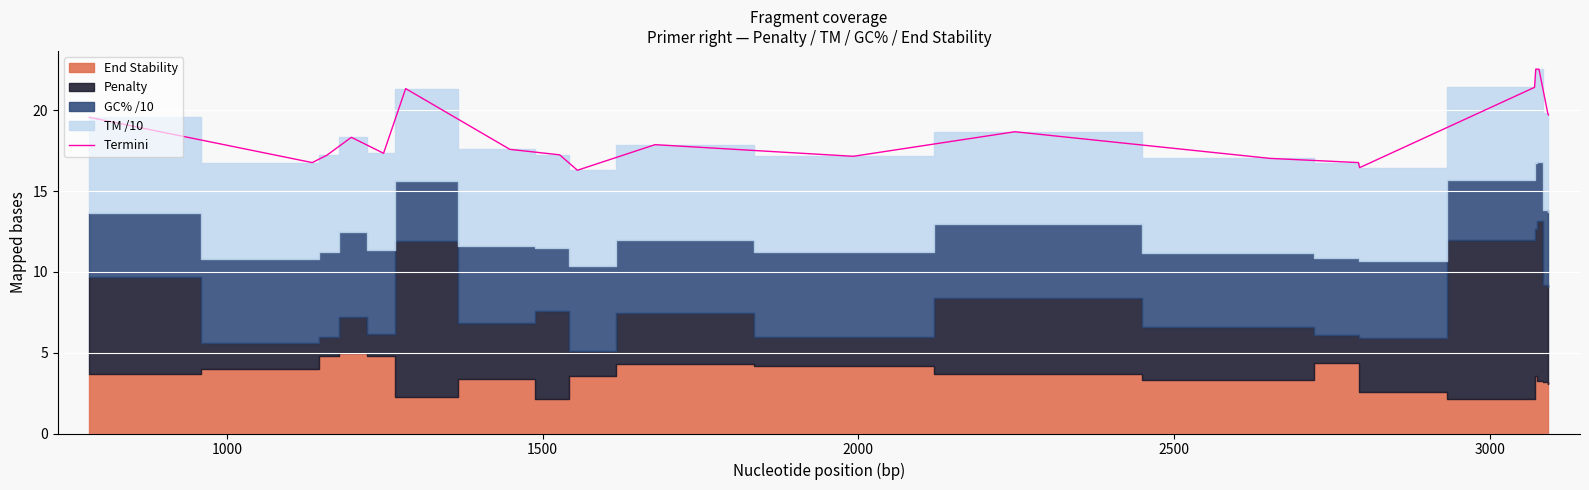

What is the value of the 1st point from the left?

19.6